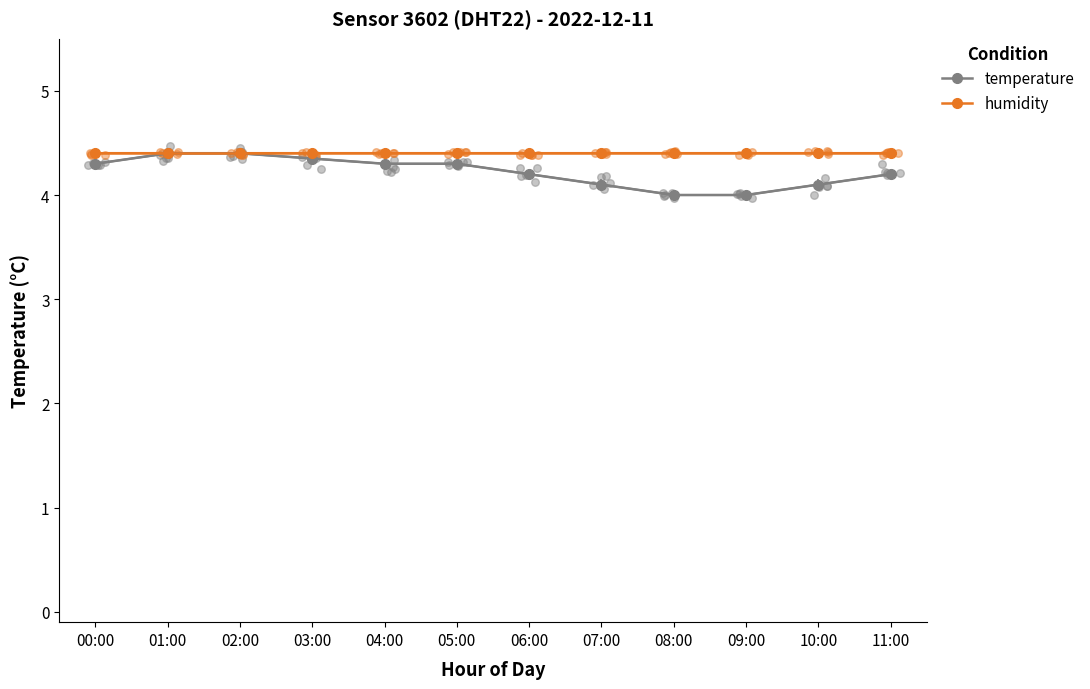

Which series contains the highest Y value?

temperature